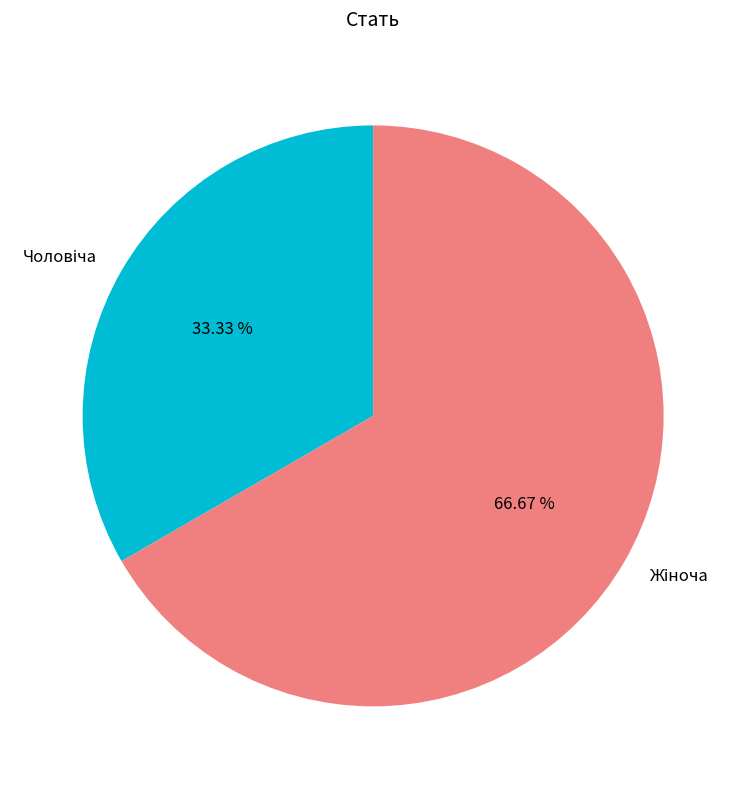

Is Жіноча the majority of the pie?

Yes